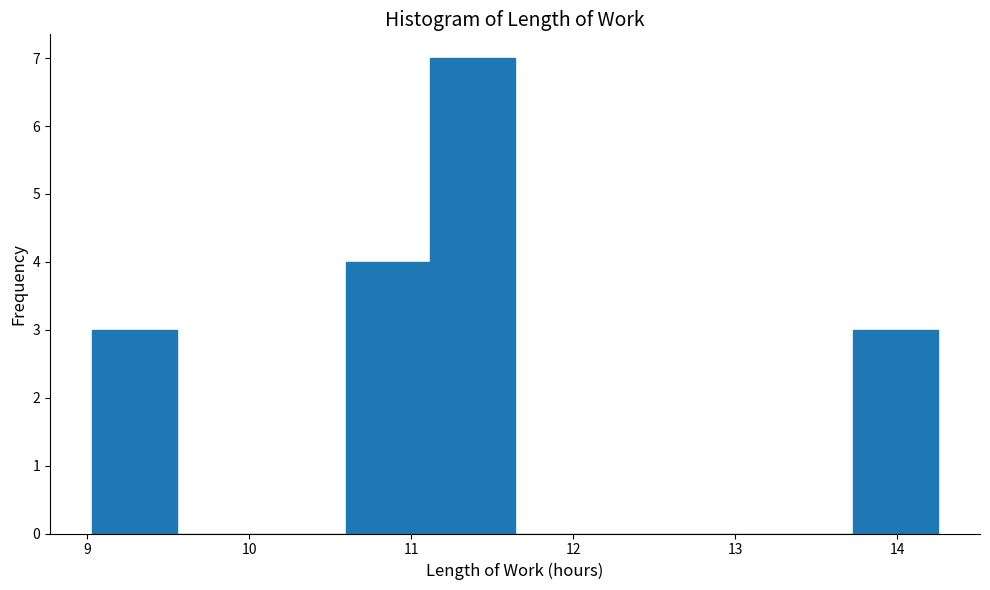

Reading left to right, list every bar in this chart as the range it spans on the x-axis followed by its height. Neither the bar edges nor the heights are printed on the chart, so give them approximately, as read against the axes.

9.0 to 9.6: 3
9.6 to 10.1: 0
10.1 to 10.6: 0
10.6 to 11.1: 4
11.1 to 11.6: 7
11.6 to 12.2: 0
12.2 to 12.7: 0
12.7 to 13.2: 0
13.2 to 13.7: 0
13.7 to 14.3: 3